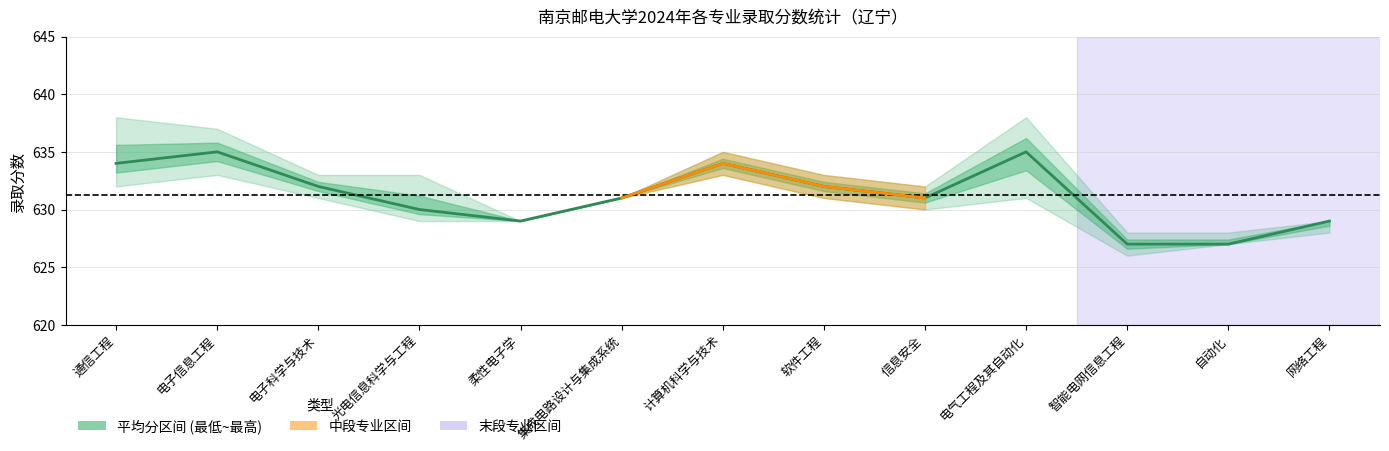

The 平均分 series shows 335 at 集成电路设计与集成系统. True or false?

False